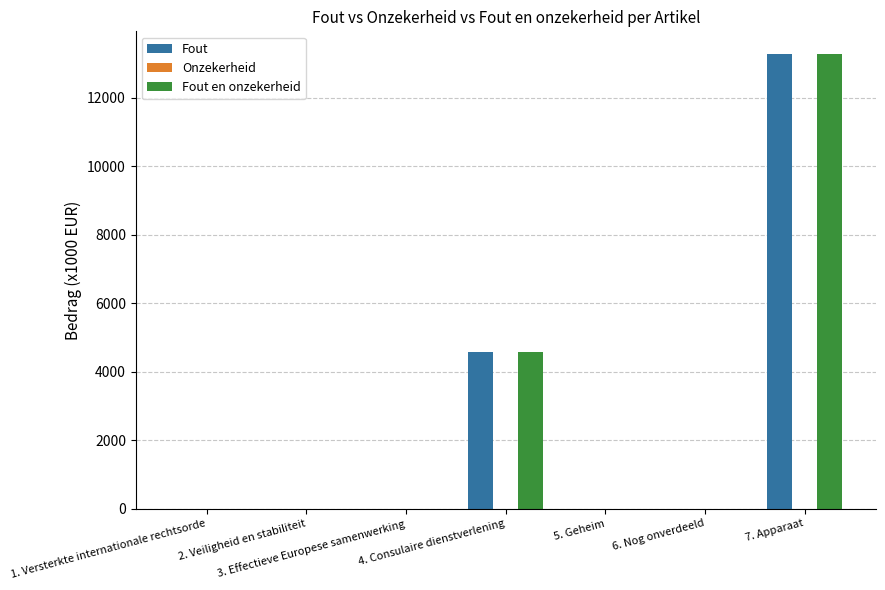

The value of Fout at 1. Versterkte internationale rechtsorde is 7418. True or false?

False